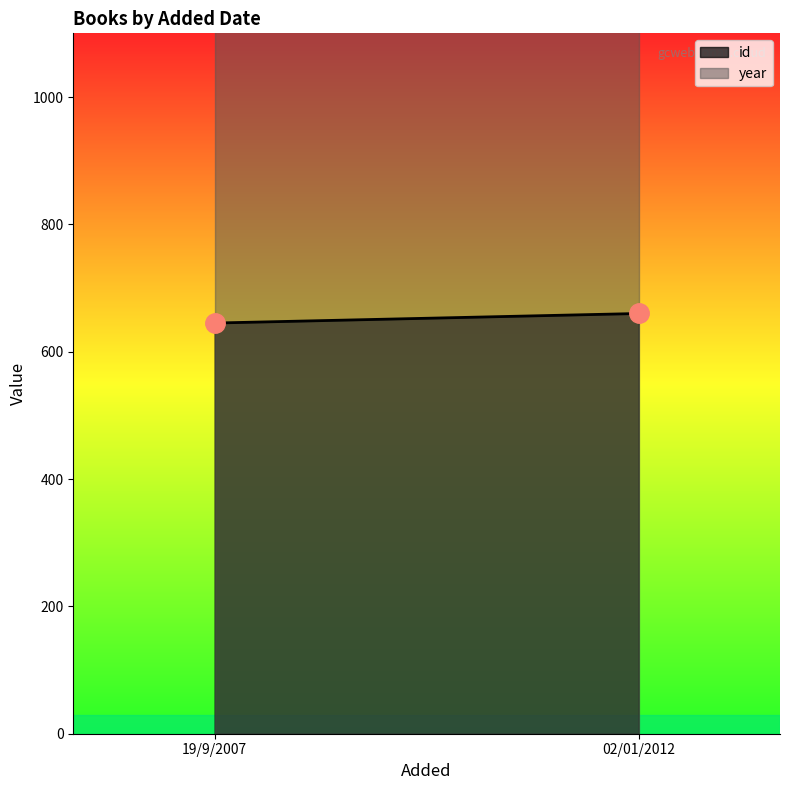

What is the spread (max minus min) of values at 02/01/2012?

1335